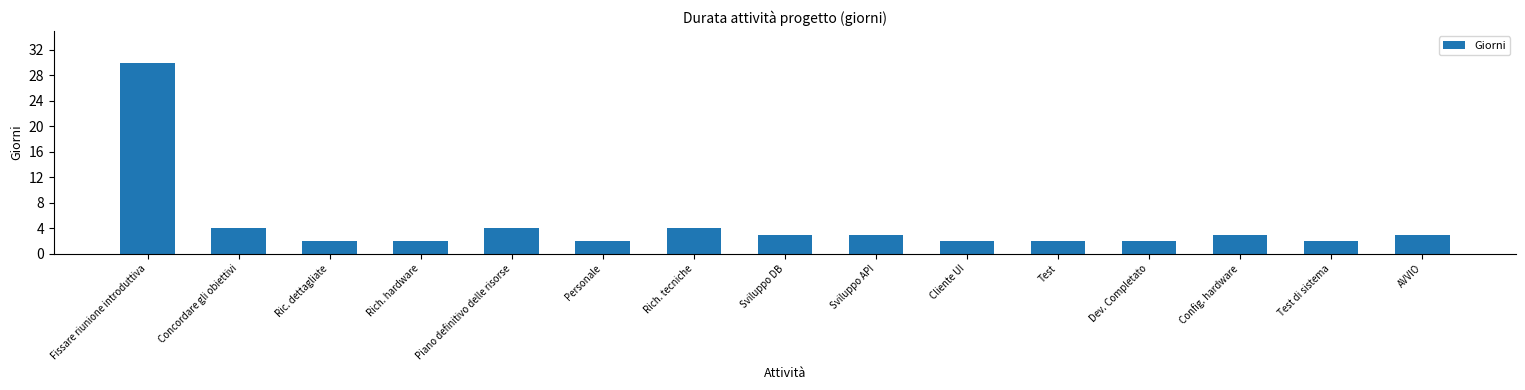

Reading right to left, what are all the values shown in this chart?

AVVIO=3	Test di sistema=2	Config. hardware=3	Dev. Completato=2	Test=2	Cliente UI=2	Sviluppo API=3	Sviluppo DB=3	Rich. tecniche=4	Personale=2	Piano definitivo delle risorse=4	Rich. hardware=2	Ric. dettagliate=2	Concordare gli obiettivi=4	Fissare riunione introduttiva=30